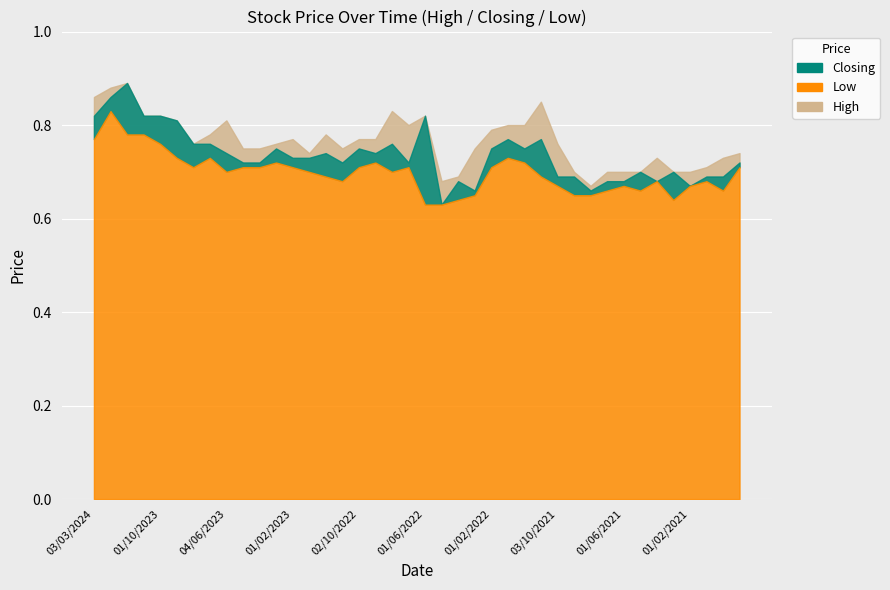

Rank the series at 2021 from lowest to highest value.

Low, Closing, High